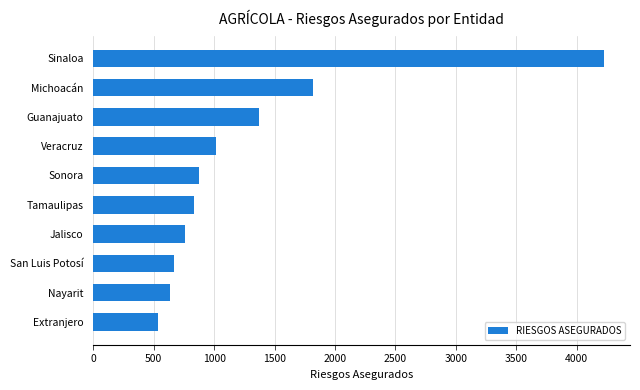

At which label is the value closest to 2384?

Michoacán